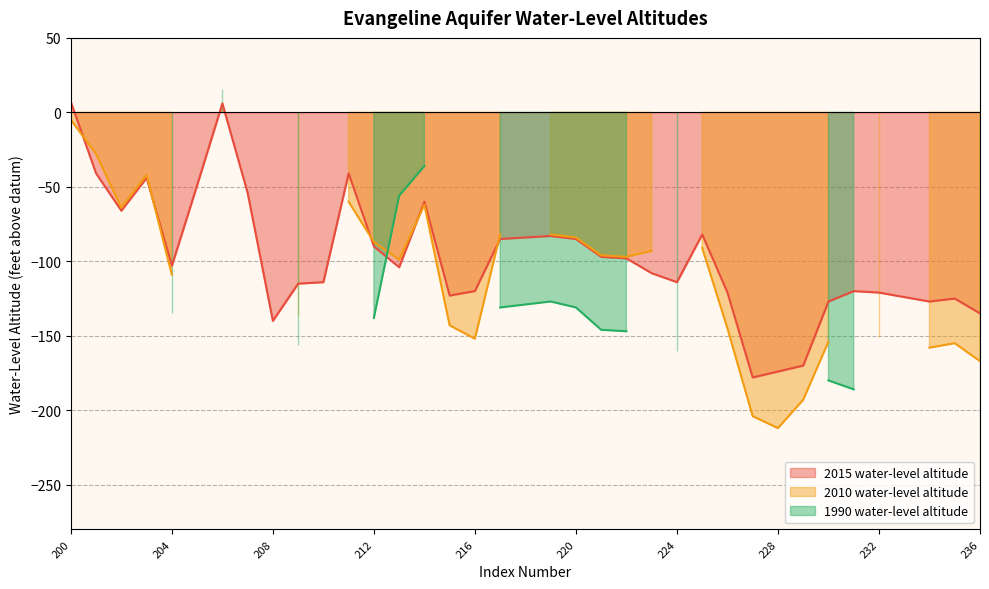

What is the maximum value for 2010 water-level altitude?

7